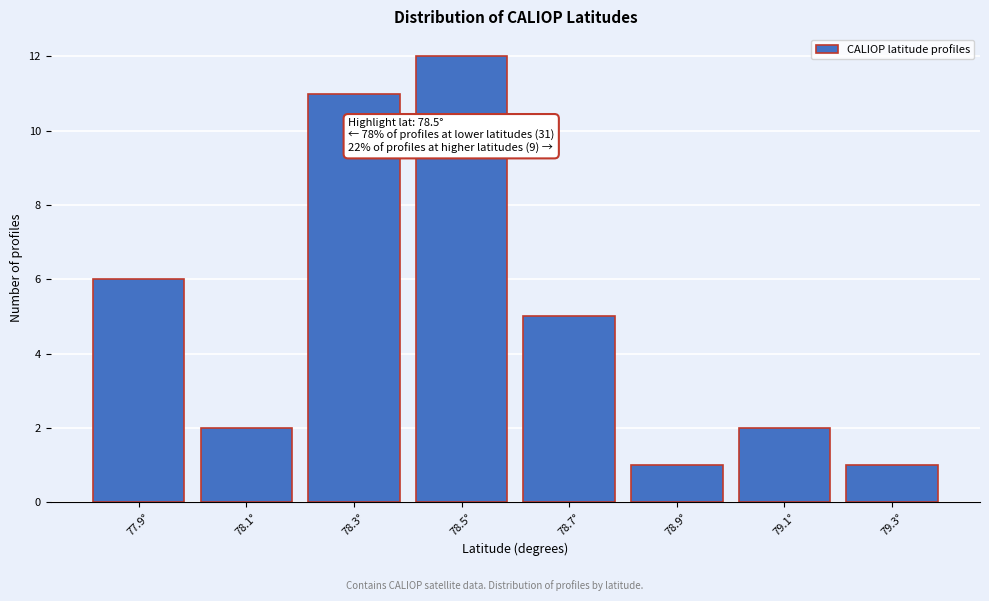

Reading left to right, extract all data points from this chart.

77.9°=6	78.1°=2	78.3°=11	78.5°=12	78.7°=5	78.9°=1	79.1°=2	79.3°=1